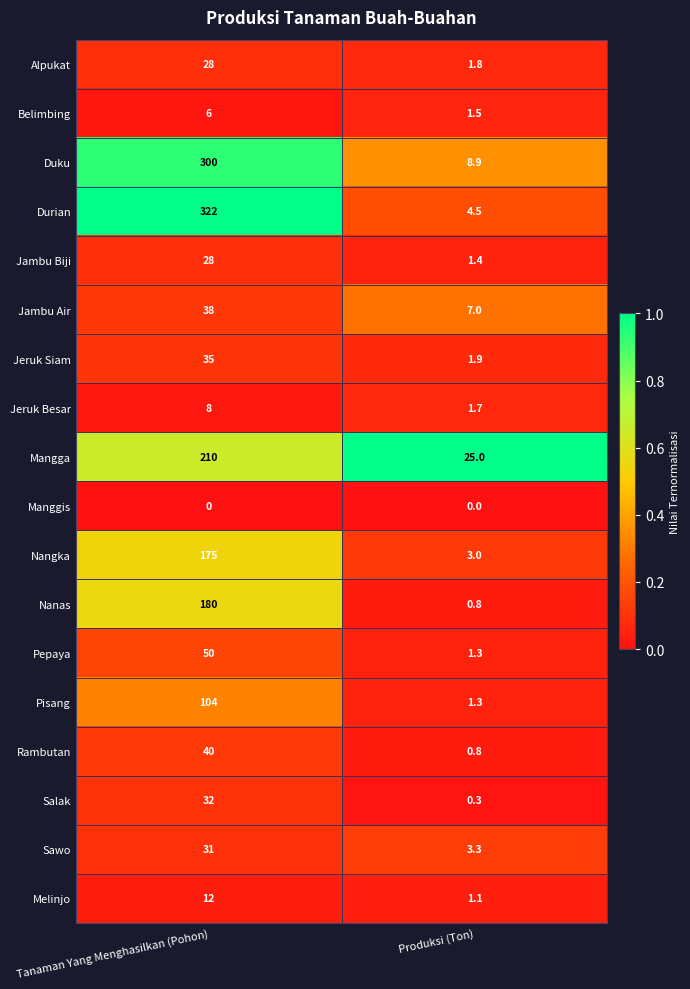

List the labels in order of Belimbing value, smallest first.

Produksi (Ton), Tanaman Yang Menghasilkan (Pohon)